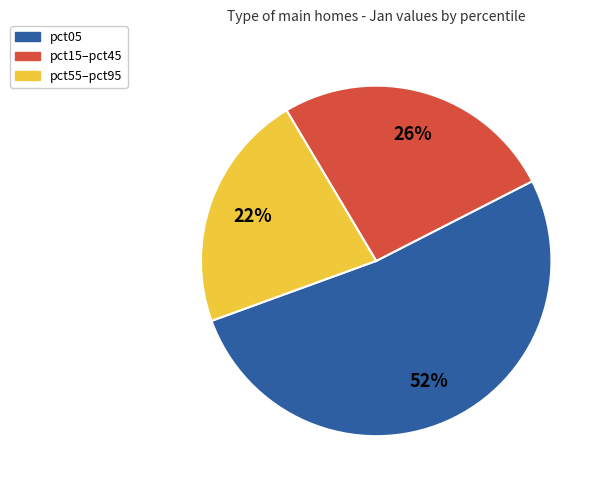

Do pct55–pct95 and pct05 together represent more than half of the pie?

Yes